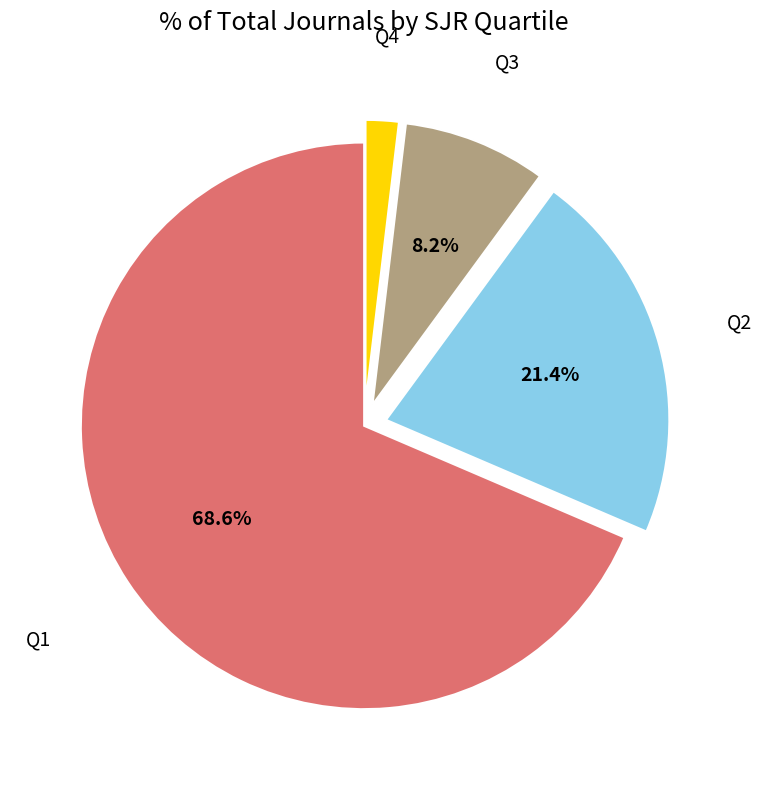

What is the ratio of the value at Q4 to the value at Q2?

0.1